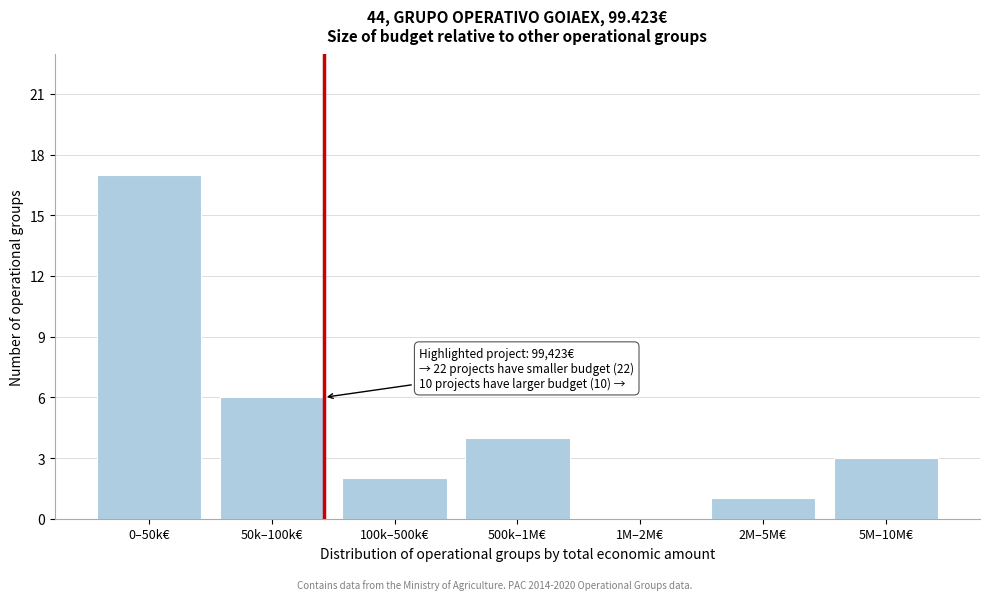

Reading left to right, transcribe all the data shown in this chart.

0–50k€=17	50k–100k€=6	100k–500k€=2	500k–1M€=4	1M–2M€=0	2M–5M€=1	5M–10M€=3